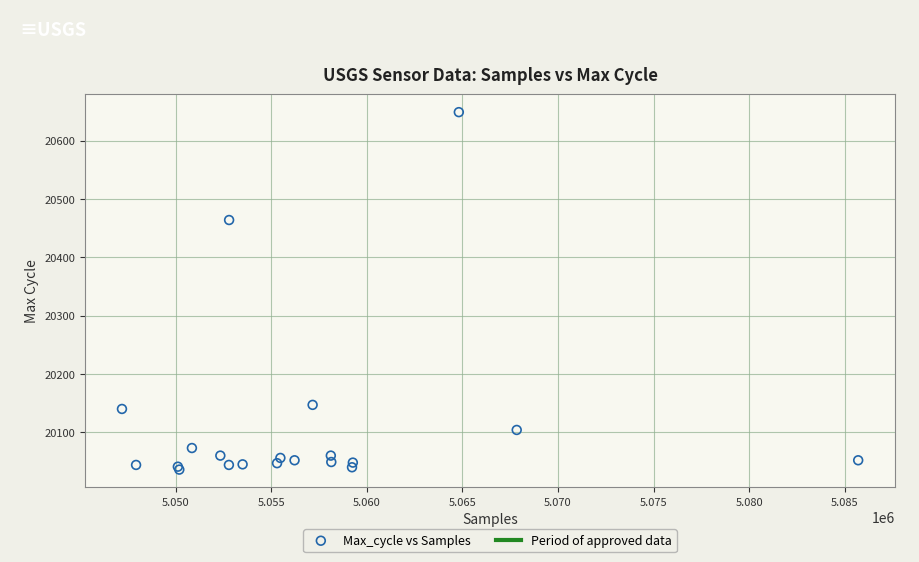

What Y value in the scatter plot is closest to 20342?

20464